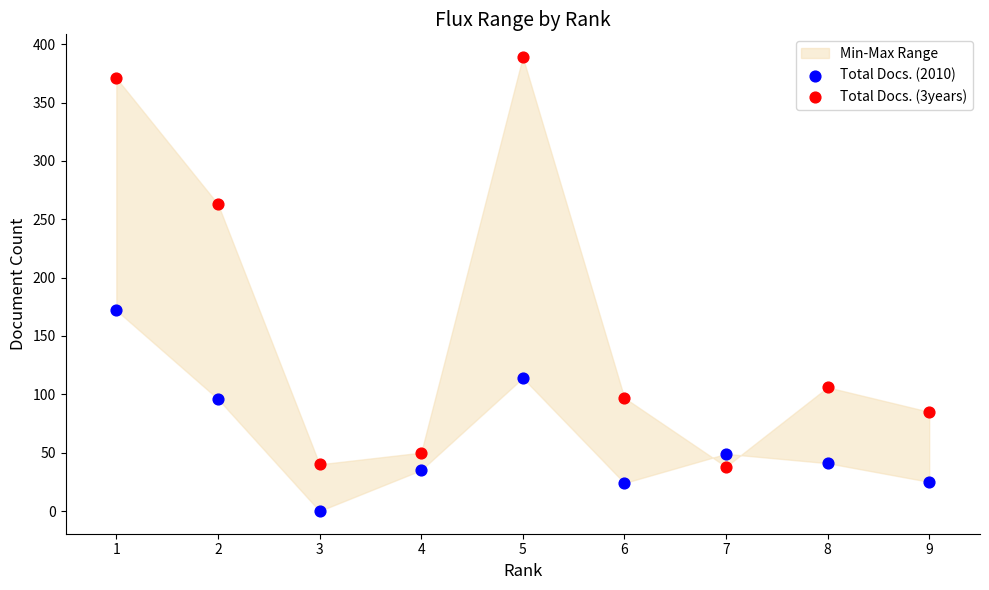

Which series contains the highest Y value?

Total Docs. (3years)